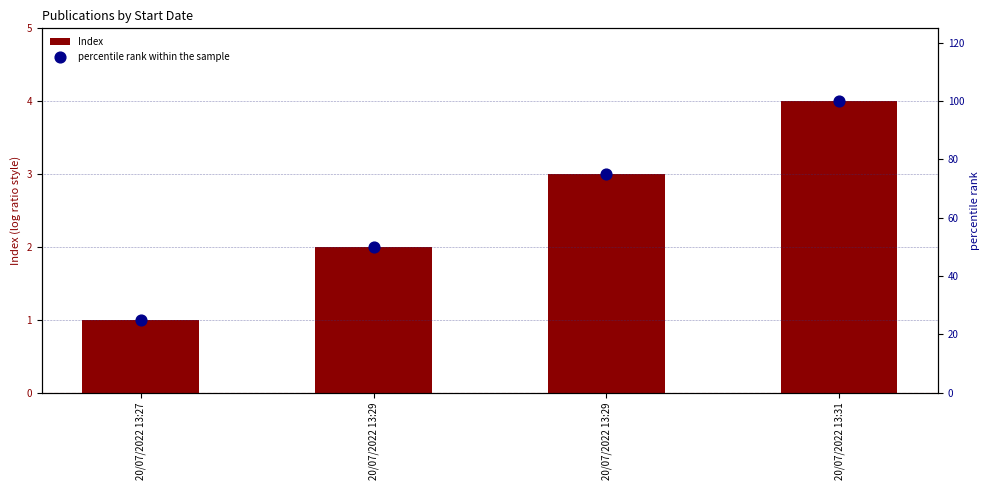

At how many categories does at least one series exceed 16?

4